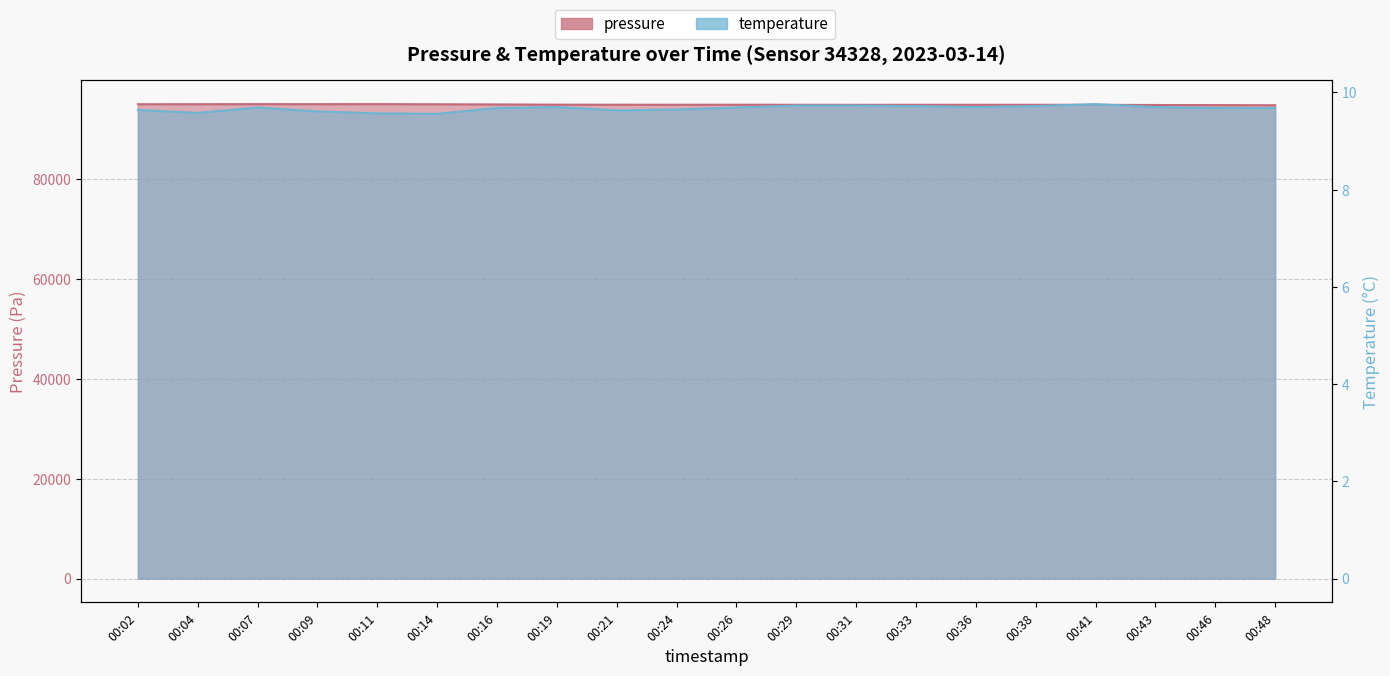

Which category has the lowest value in the temperature series?

00:14